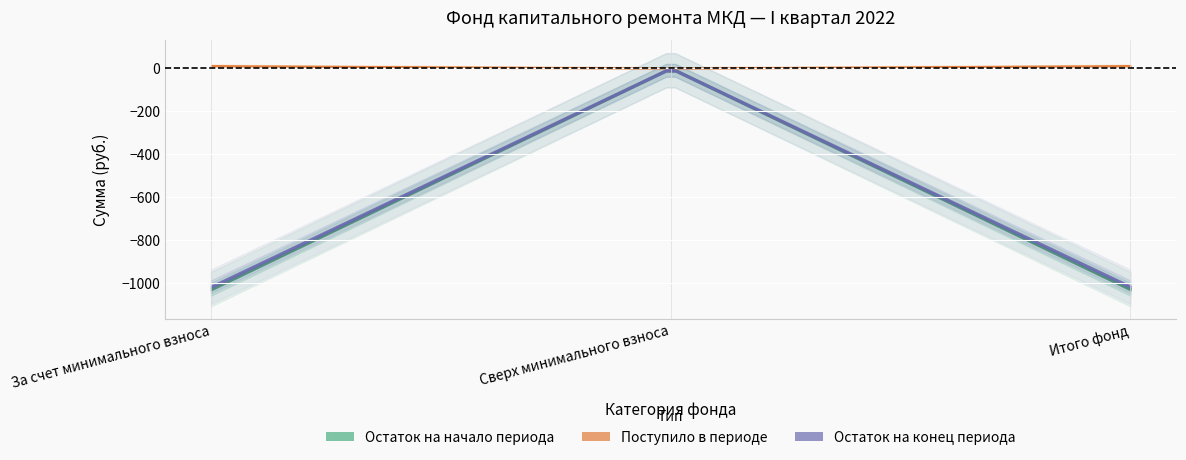

What is the value of the min_balance point at the 1st from the left?

-1028.9